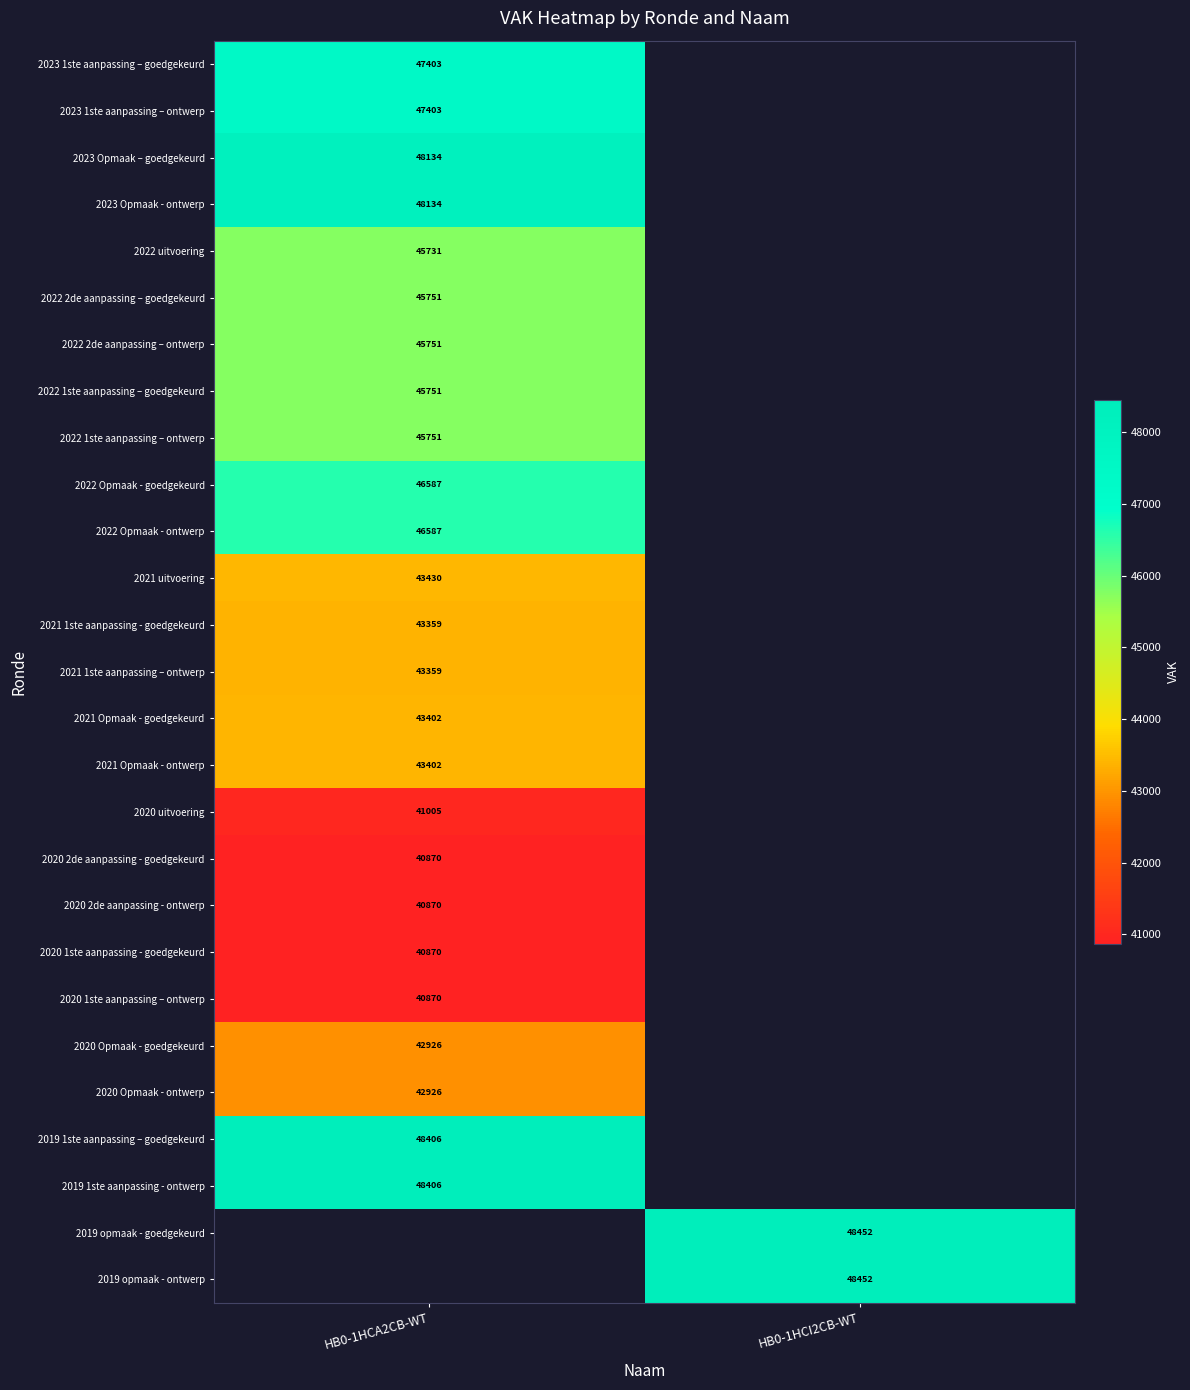

Which has a higher value, HB0-1HCA2CB-WT or HB0-1HCI2CB-WT?

HB0-1HCI2CB-WT